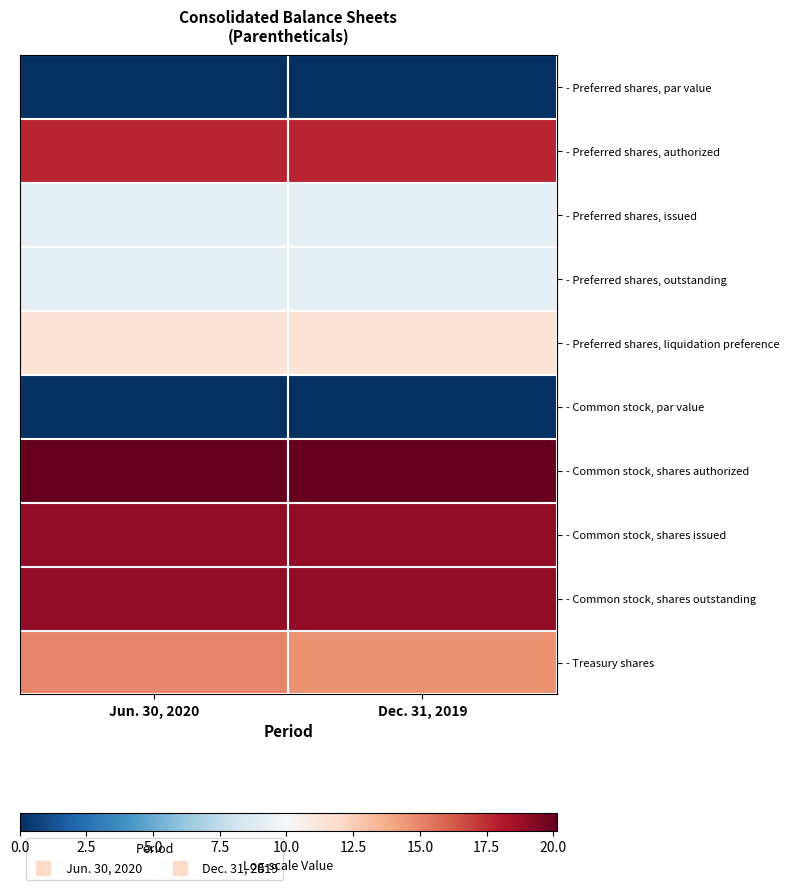

Between Jun. 30, 2020 and Dec. 31, 2019, which is larger?

Jun. 30, 2020